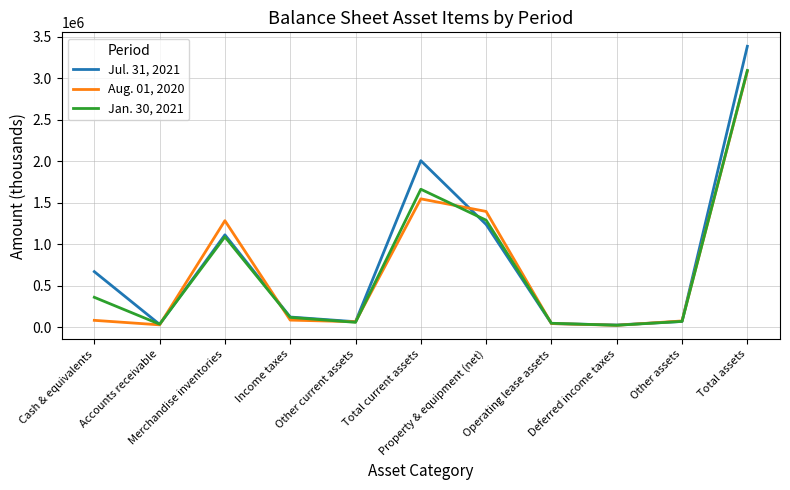

At which label does Jul. 31, 2021 first exceed 122807?

Cash & equivalents